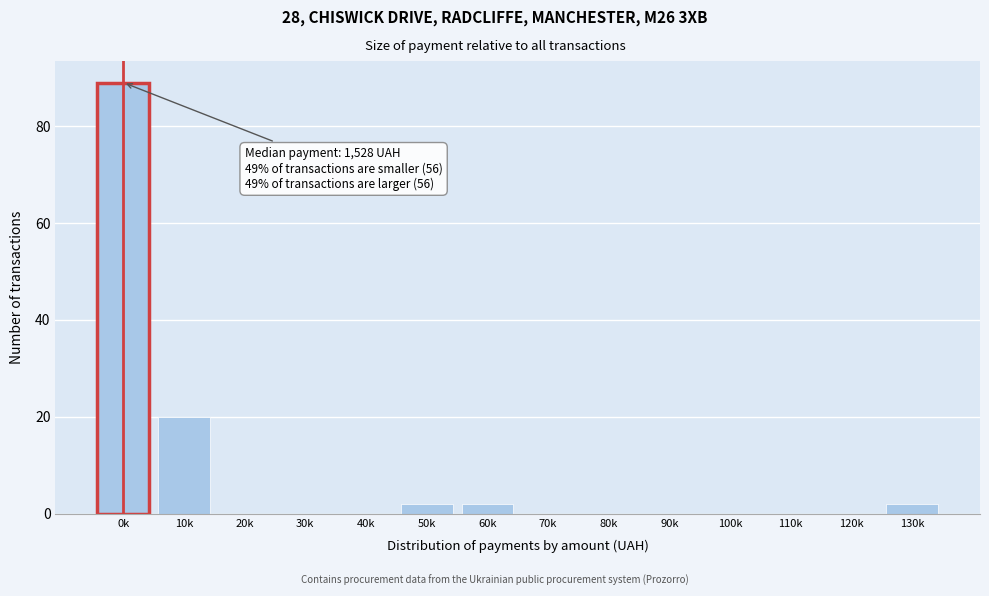

Reading left to right, transcribe all the data shown in this chart.

0k=89	10k=20	20k=0	30k=0	40k=0	50k=2	60k=2	70k=0	80k=0	90k=0	100k=0	110k=0	120k=0	130k=2